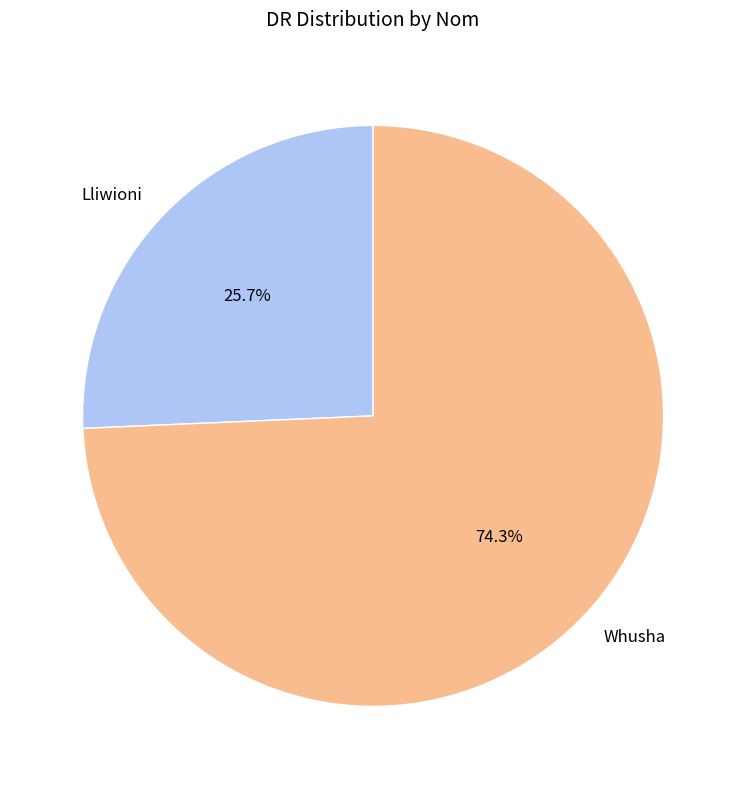

To the nearest percent, what is the combined percentage of Whusha and Lliwioni?

100%